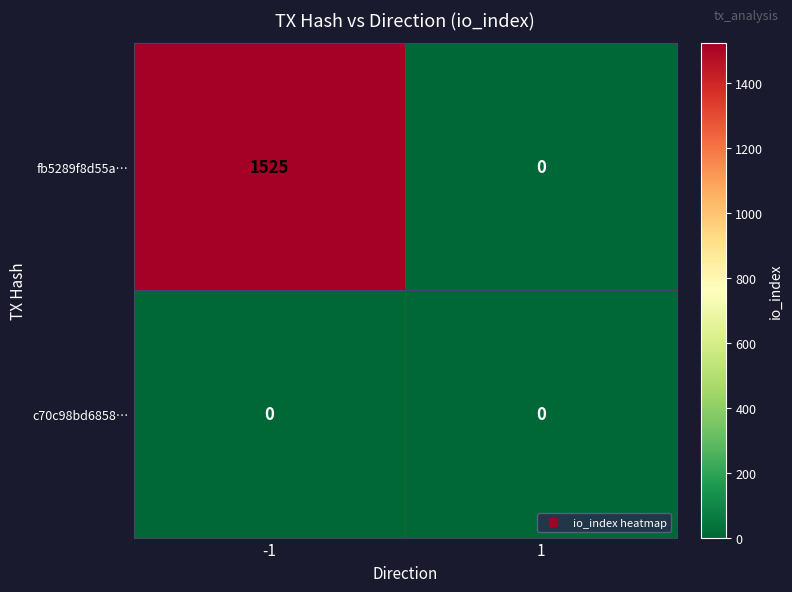

Reading left to right, list all the values displayed in this chart.

fb5289f8d55a…: 1525	0
c70c98bd6858…: 0	0